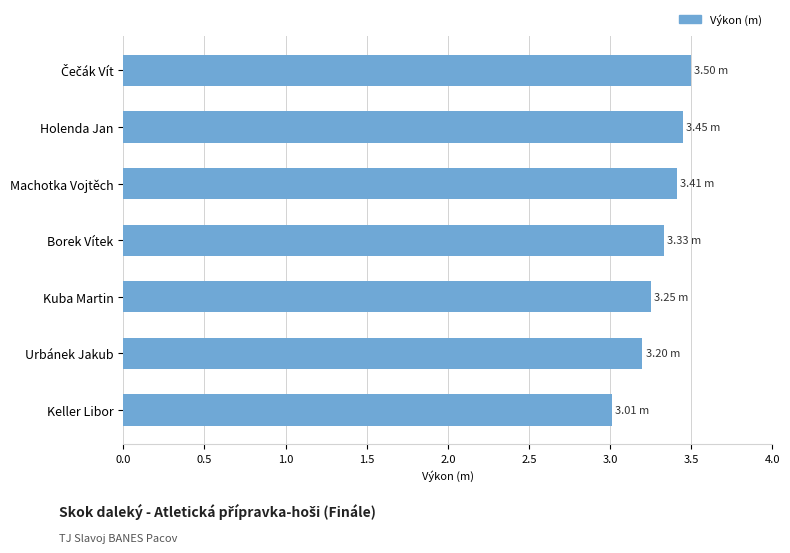

Approximately how many times larger is the value at Holenda Jan compared to Machotka Vojtěch?

1.0